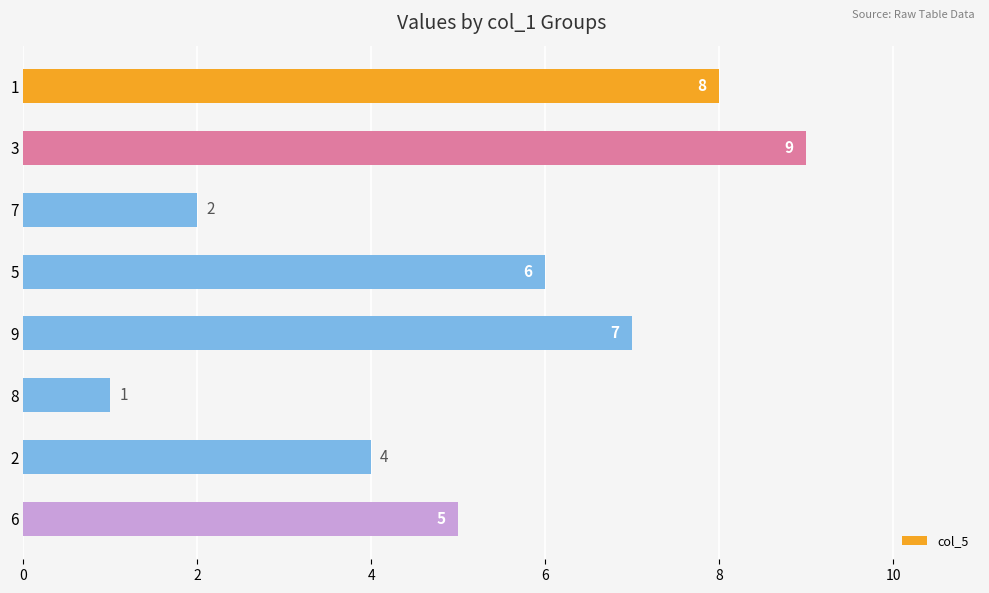

Reading top to bottom, transcribe all the data shown in this chart.

8	9	2	6	7	1	4	5